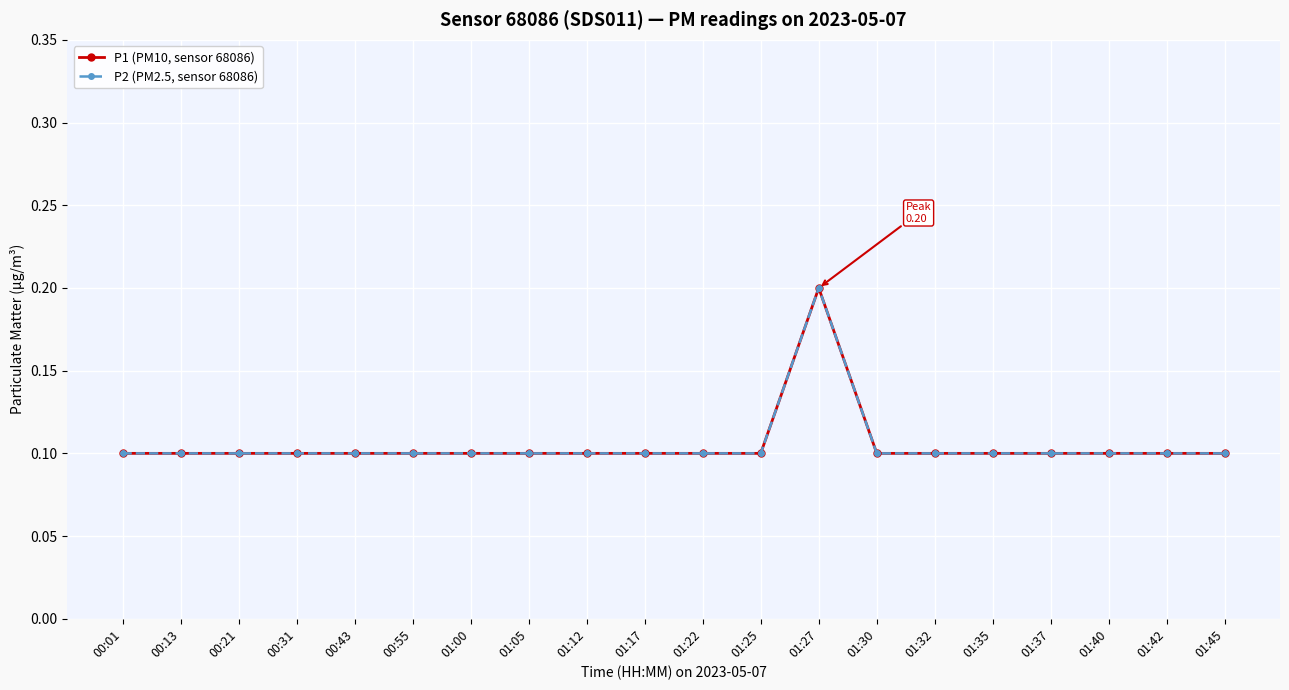

Rank the series by their maximum value, from lowest to highest.

P1 (PM10, sensor 68086), P2 (PM2.5, sensor 68086)